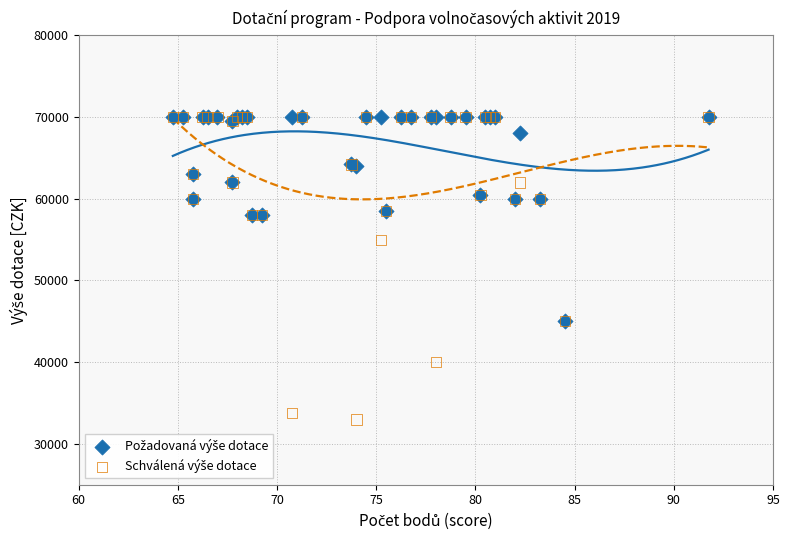

Across all series, what Y value is closest to 51500?

55000